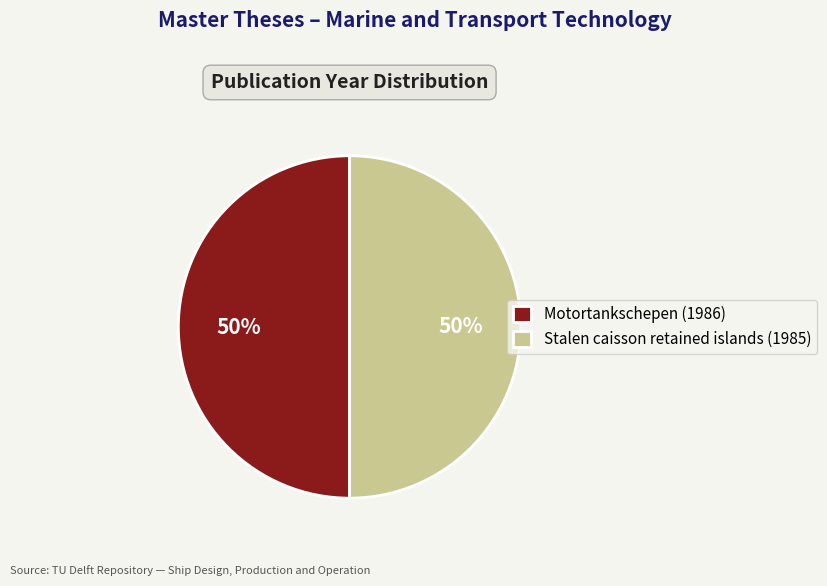

The Motortankschepen (1986) slice represents 44% of the pie. True or false?

False